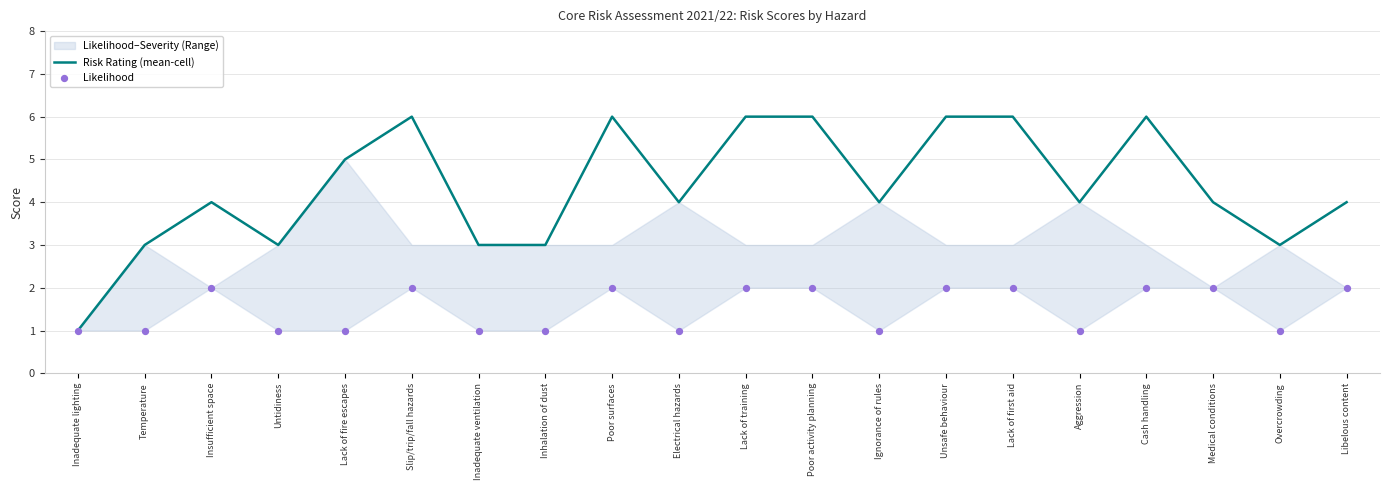

Is the value of Risk Rating (mean-cell) at Electrical hazards greater than the value of Likelihood at Slip/trip/fall hazards?

Yes